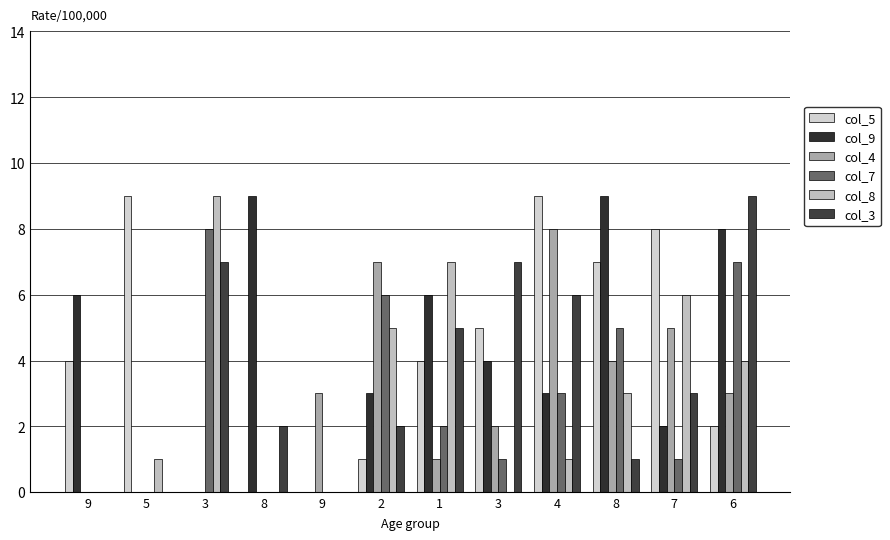

Are the bars grouped side by side (vs. stacked)?

Yes